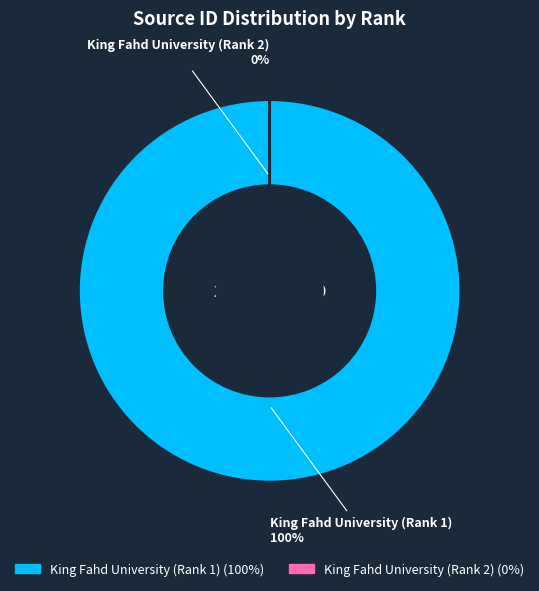

Which slice is the largest?

King Fahd University (Rank 1)